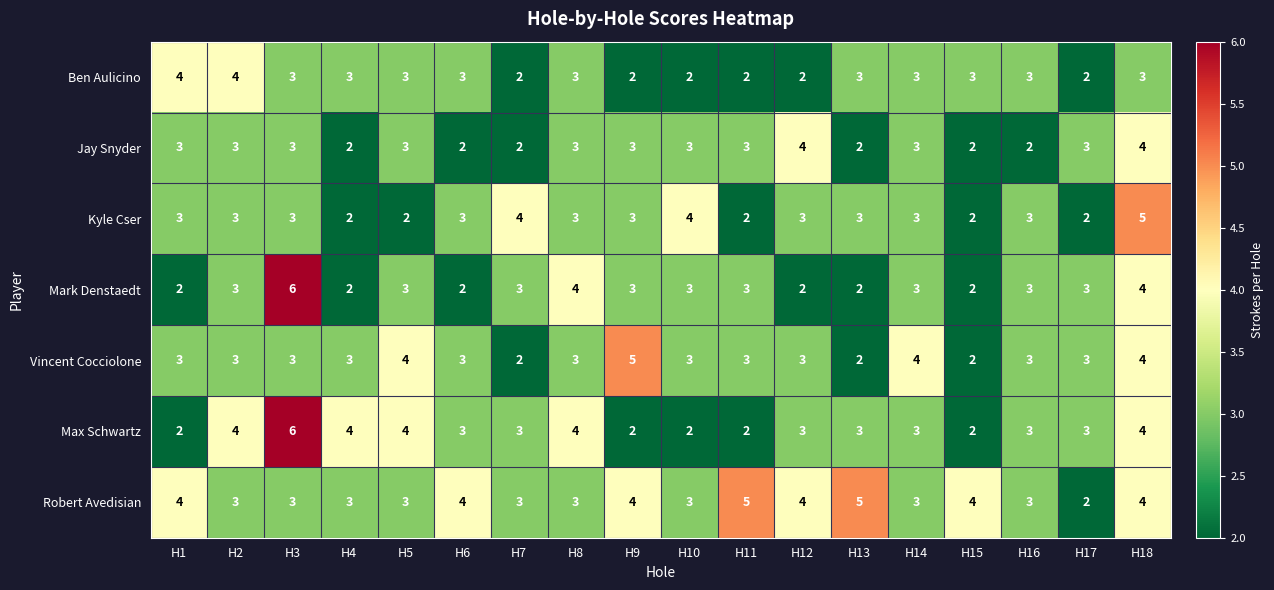

What is the greatest value displayed?

6